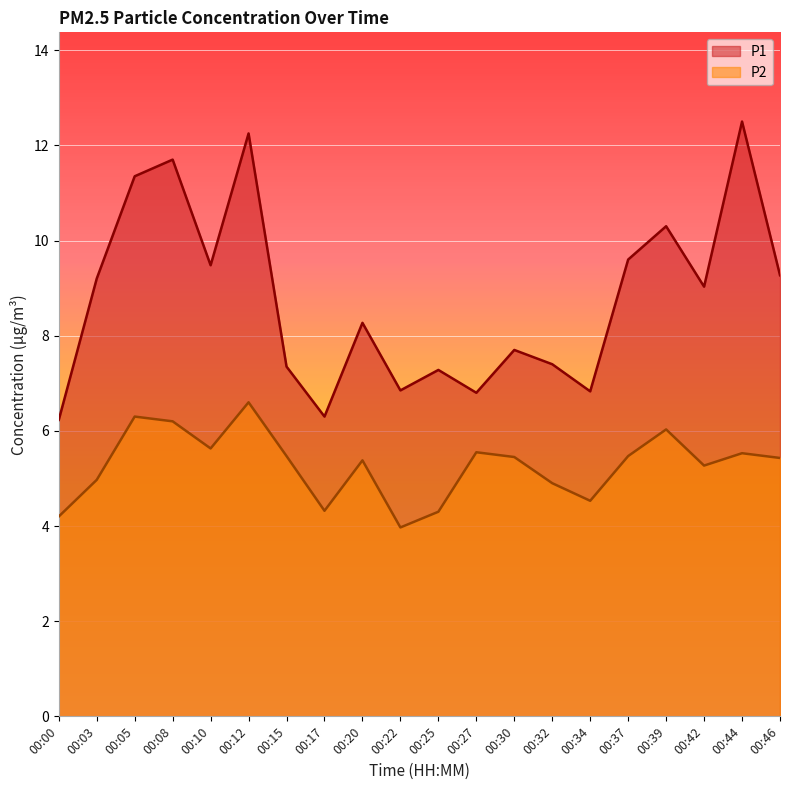

Between 00:15 and 00:30, which series saw the biggest shift?

P1